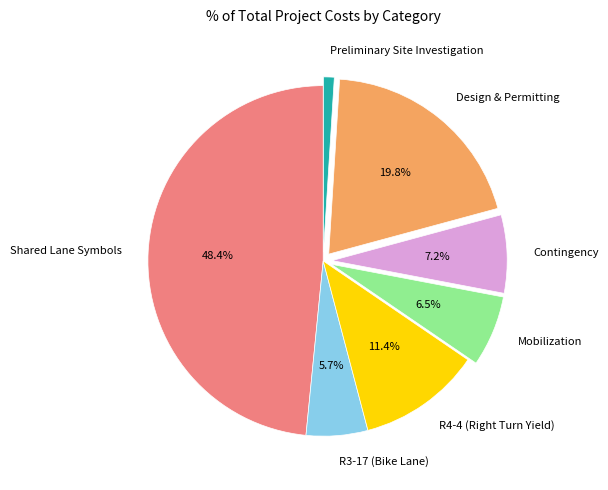

Rank the categories by value from lowest to highest.

Preliminary Site Investigation, R3-17 (Bike Lane), Mobilization, Contingency, R4-4 (Right Turn Yield), Design & Permitting, Shared Lane Symbols